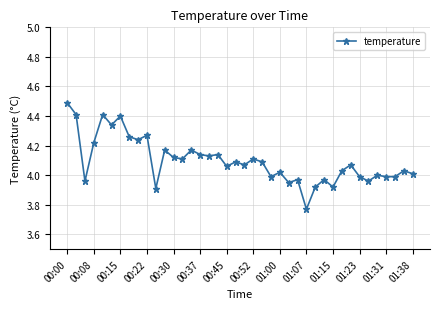

Does the chart have visible grid lines?

Yes